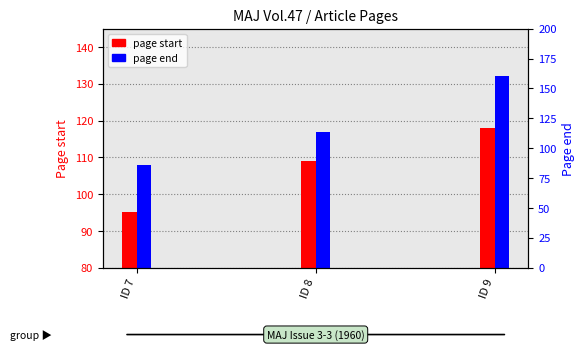

Rank the categories by value from highest to lowest.

ID 9, ID 8, ID 7